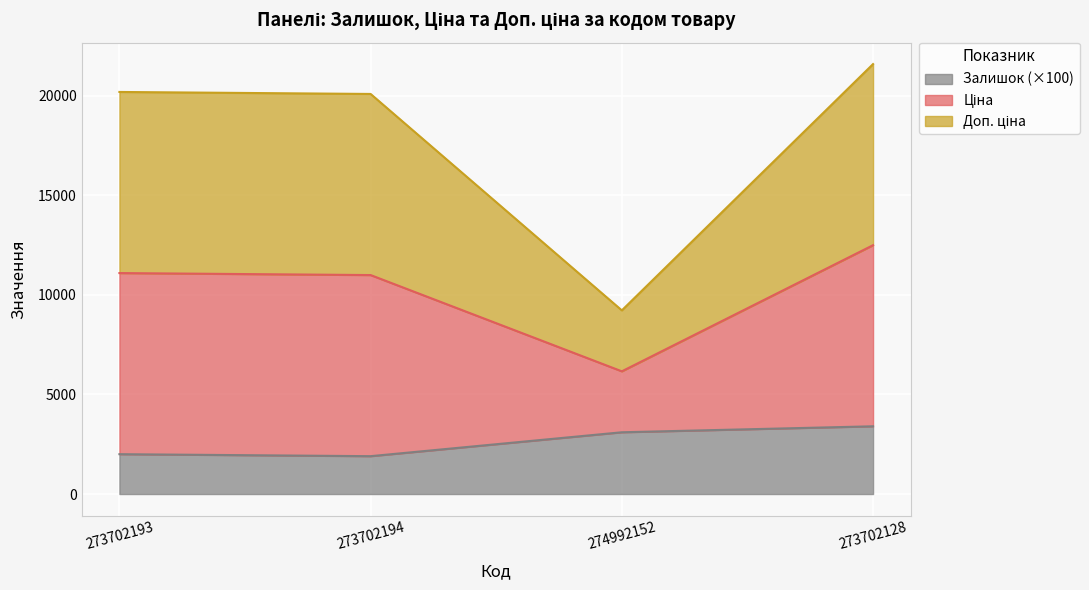

The value of Залишок (×100) at 274992152 is 3100.0. True or false?

True